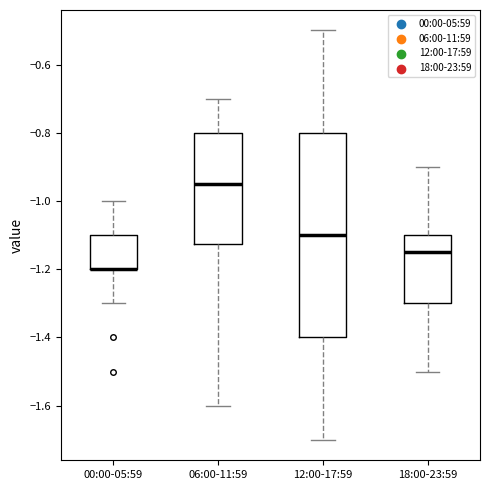

Reading left to right, read every box against the y-axis: the position of its median line, the range the box covers, and the ends of its whiskers. The values are not printed on the chart, so give them approximately, as read against the axis.

00:00-05:59: median -1.20 (drawn on the box's lower edge), box -1.20 to -1.10, whiskers -1.30 to -1.00
06:00-11:59: median -0.94, box -1.12 to -0.80, whiskers -1.60 to -0.70
12:00-17:59: median -1.10, box -1.40 to -0.80, whiskers -1.70 to -0.50
18:00-23:59: median -1.14, box -1.30 to -1.10, whiskers -1.50 to -0.90